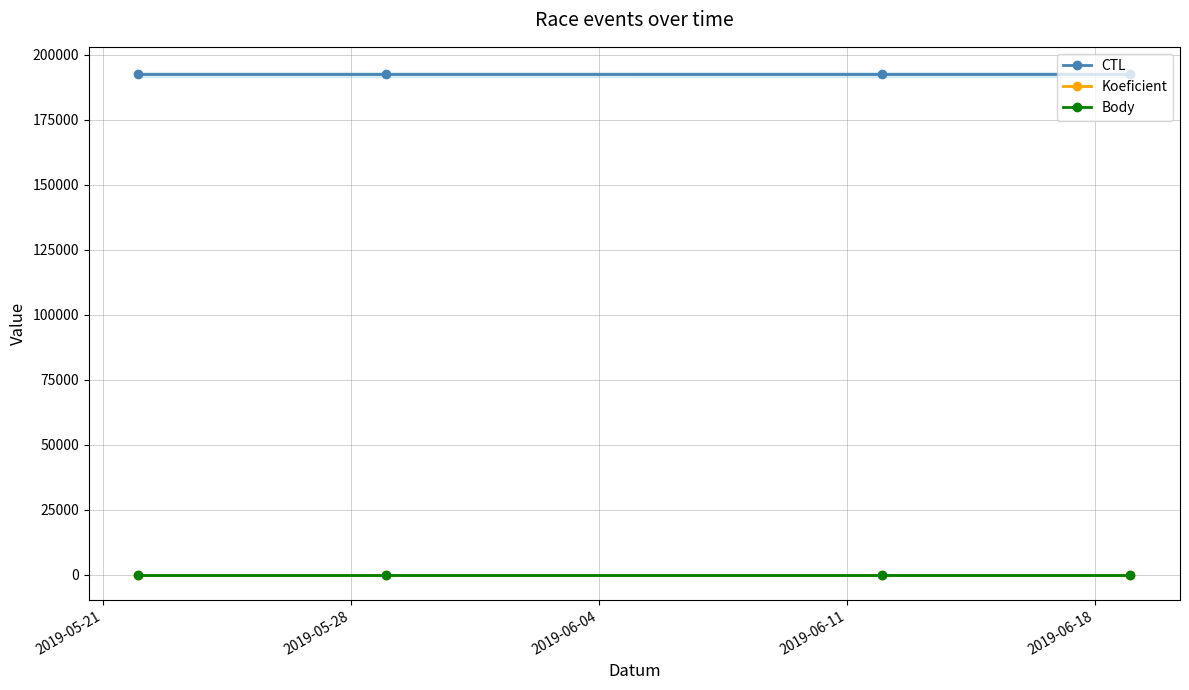

How many categories are shown in the chart?

4